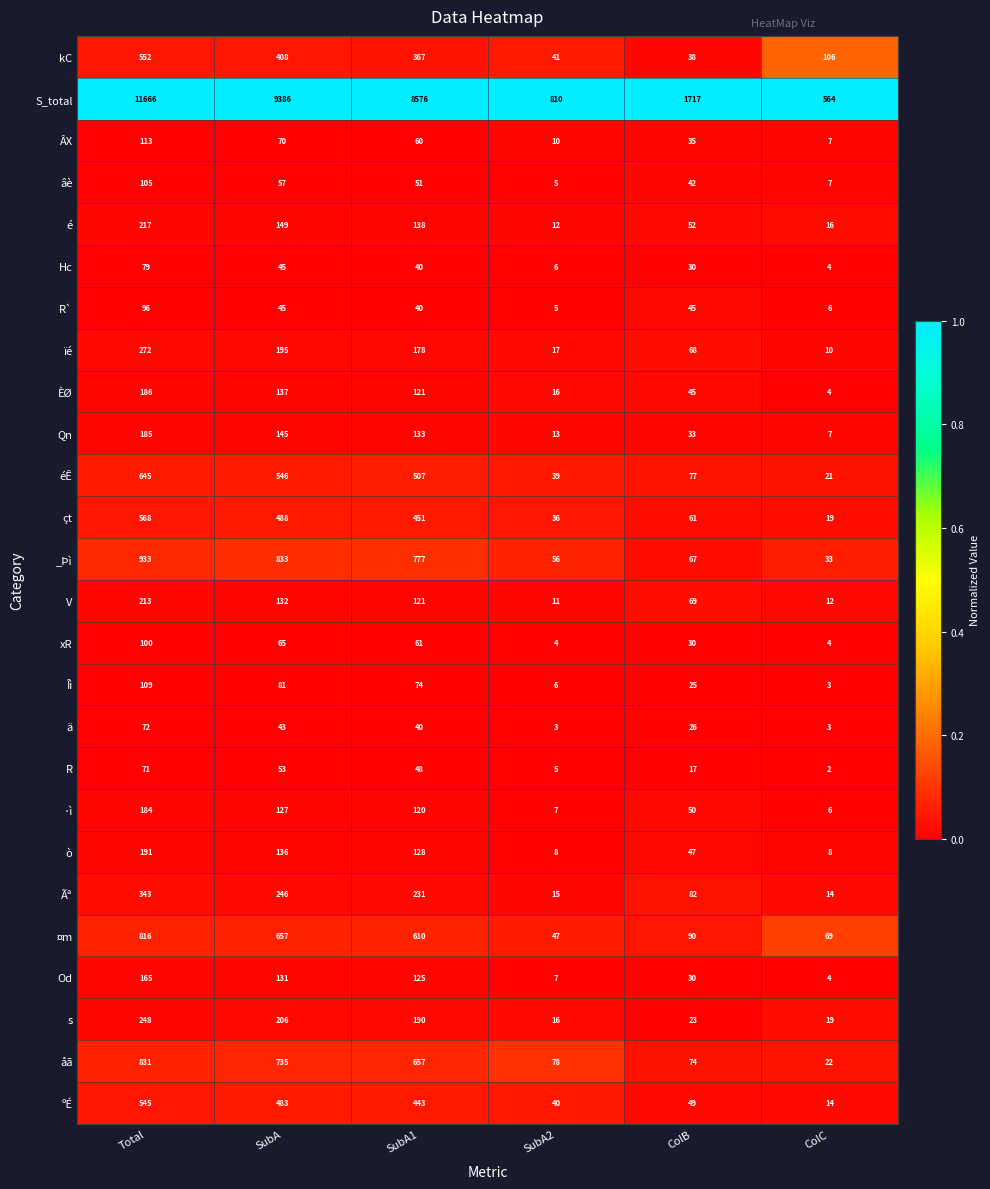

At which category is the sum across all series the highest?

Total